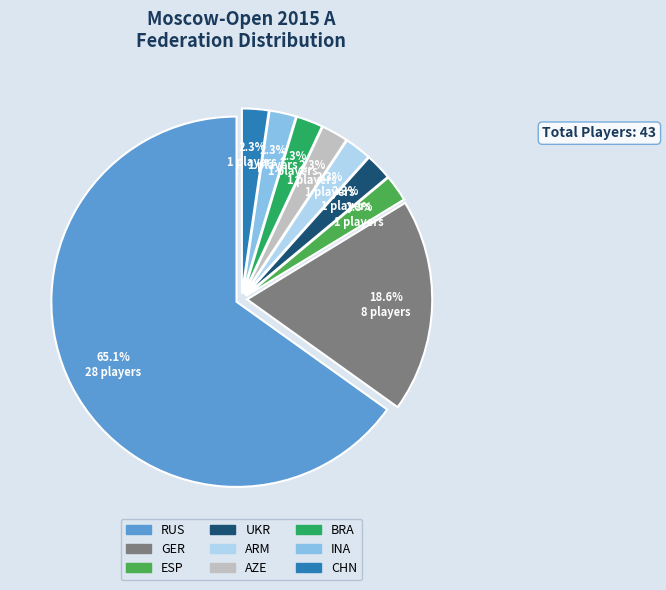

The RUS slice represents 52% of the pie. True or false?

False